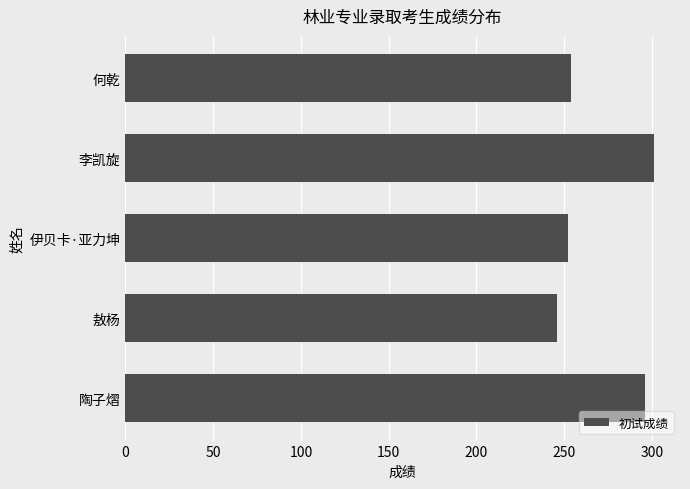

How many bars are there in total?

5